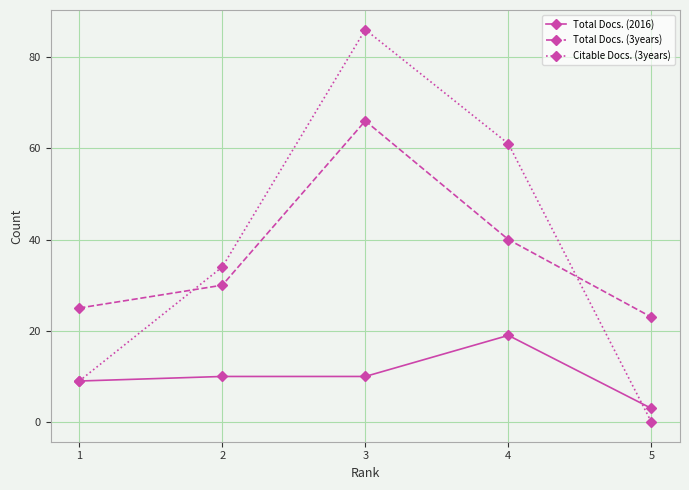

How many positive values does the Citable Docs. (3years) series have?

4